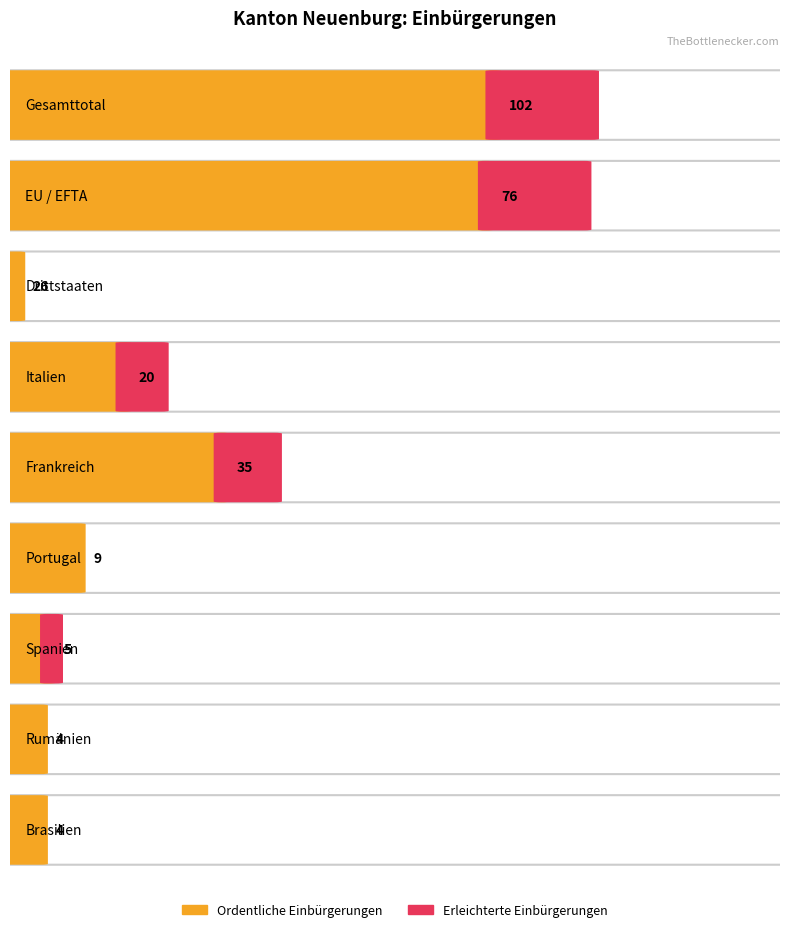

What is the total value across all series at Italien?

20